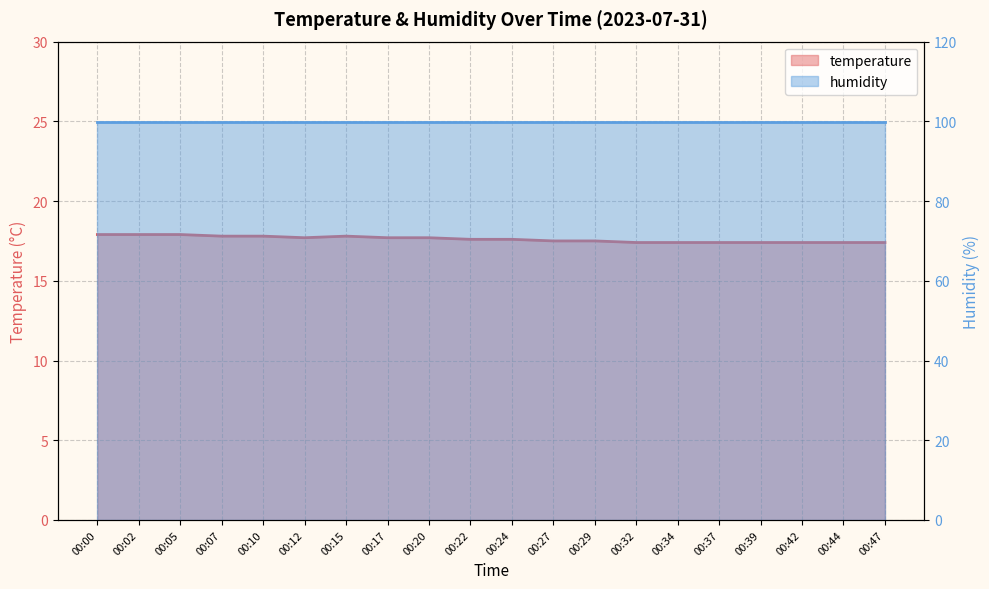

List the labels in order of value, largest first.

00:00, 00:02, 00:05, 00:07, 00:10, 00:15, 00:12, 00:17, 00:20, 00:22, 00:24, 00:27, 00:29, 00:32, 00:34, 00:37, 00:39, 00:42, 00:44, 00:47